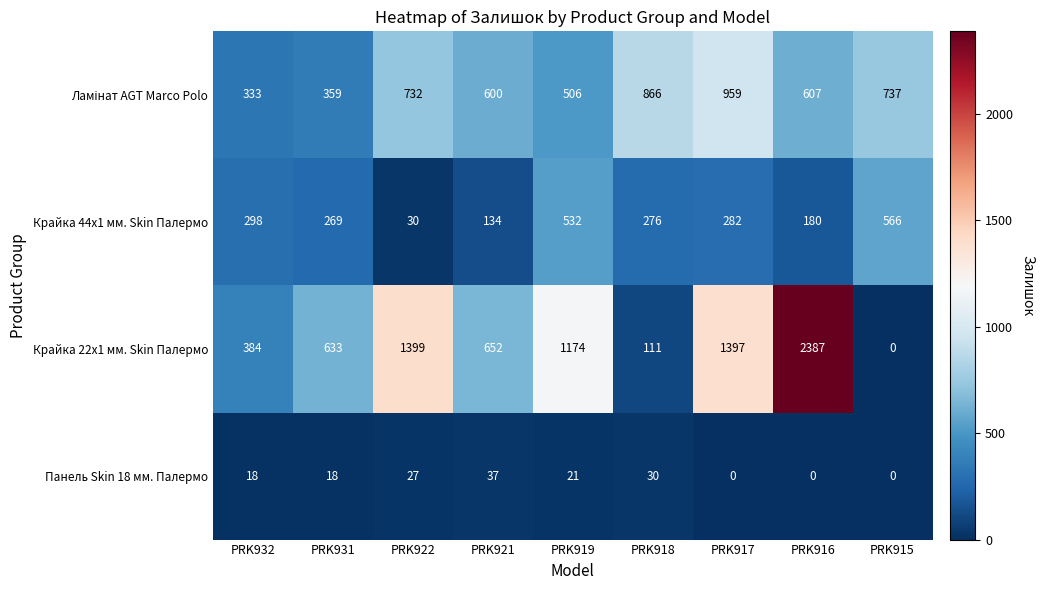

At which label does Крайка 44x1 мм. Skin Палермо reach its minimum?

PRK922